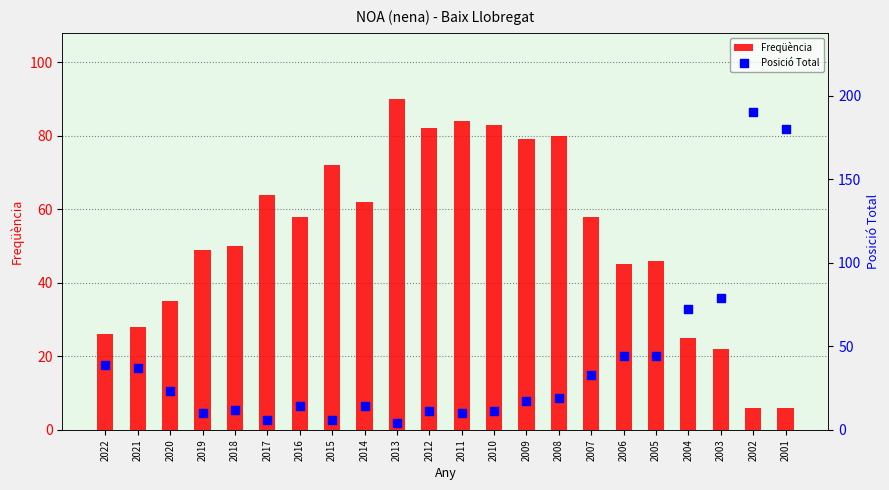

Which series reaches the minimum Y coordinate?

Posició Total